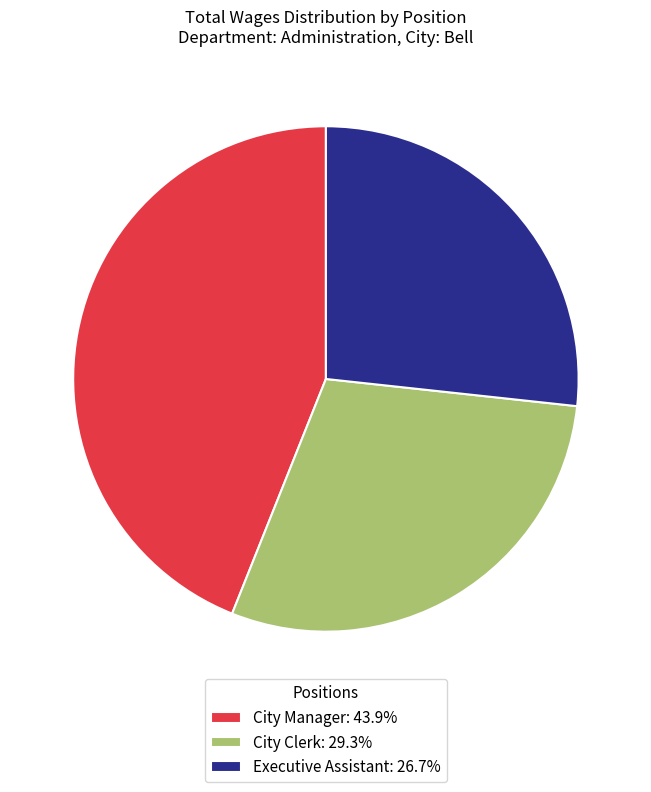

Is it true that City Manager is 44% of the pie?

True